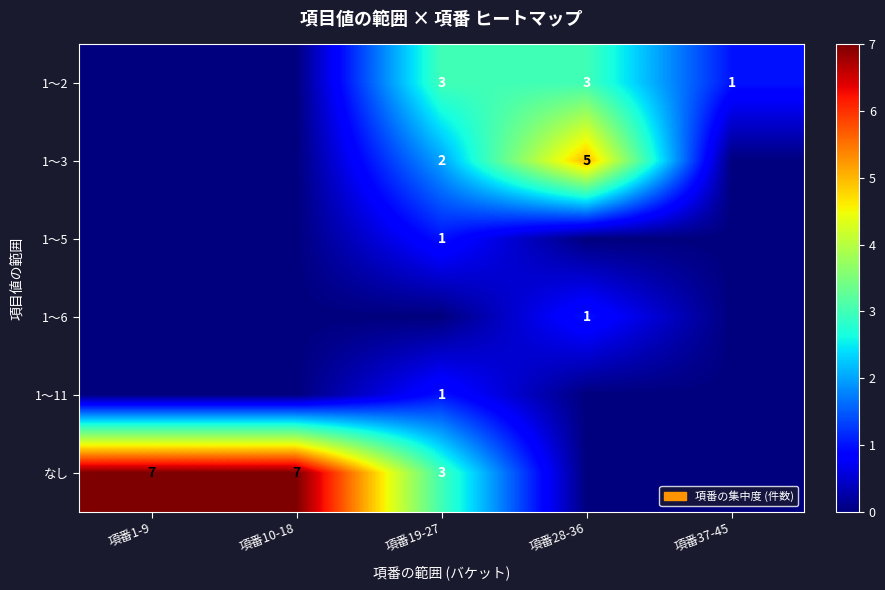

Is the value of 1～2 at 項番19-27 greater than the value of 1～5 at 項番19-27?

Yes